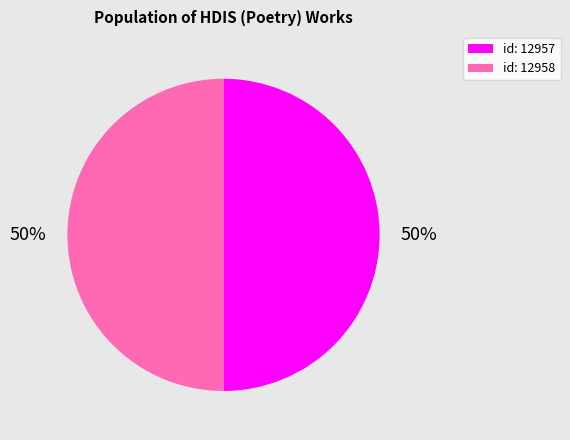

To the nearest percent, what is the average slice percentage?

50%